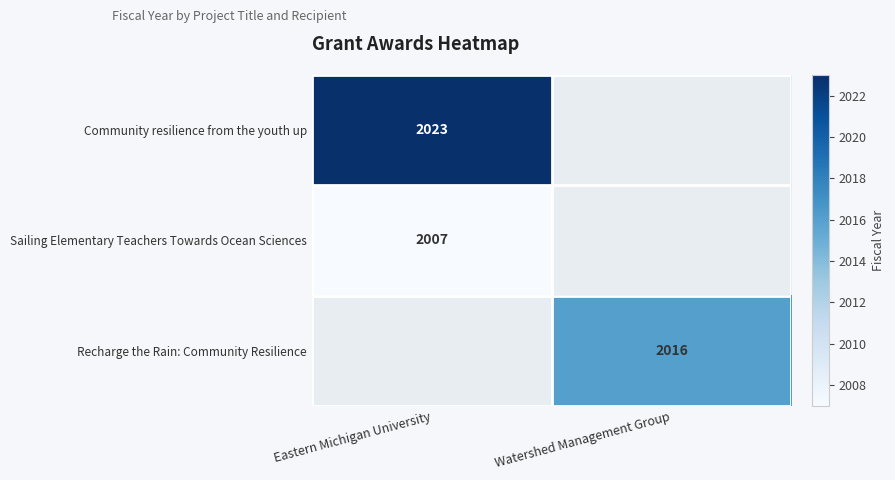

What is the total value across all series at Watershed Management Group?

2016